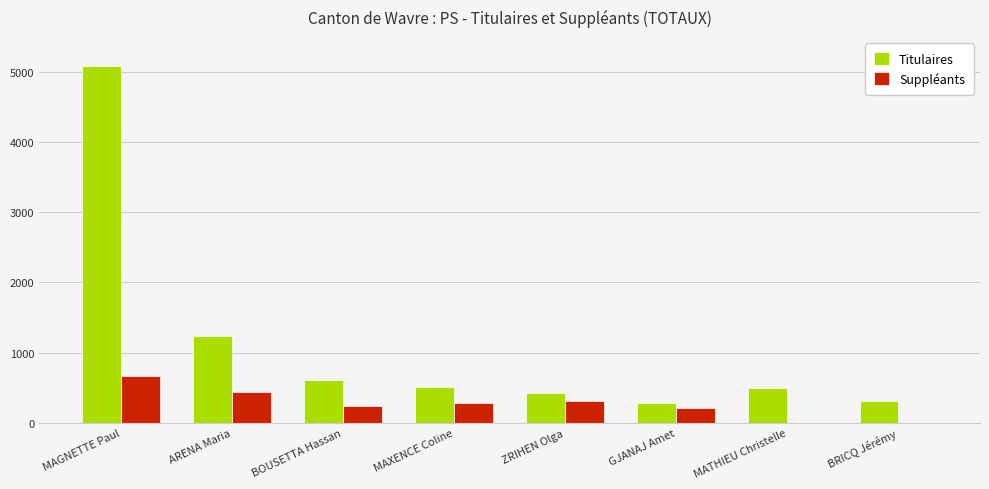

What is the average value of the Titulaires series?

1115